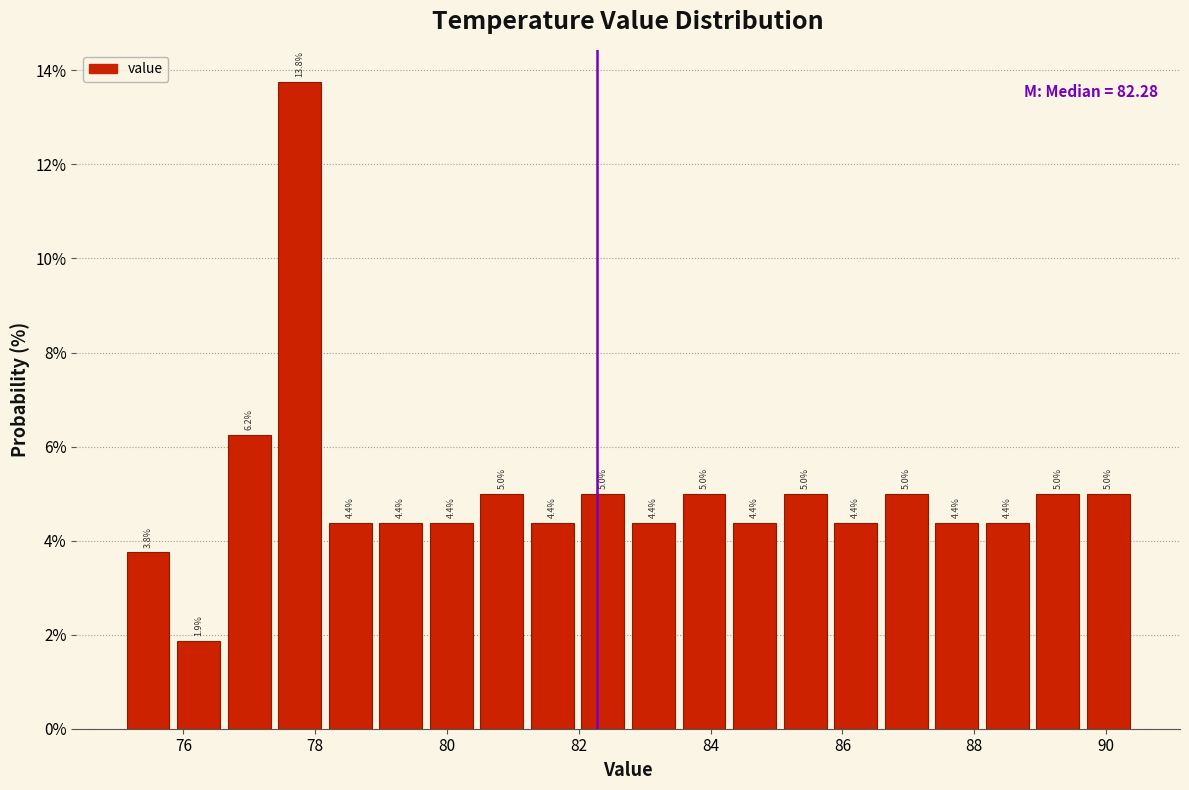

Read against the x-axis, roughly where is the centre of the tallest bar?

77.8